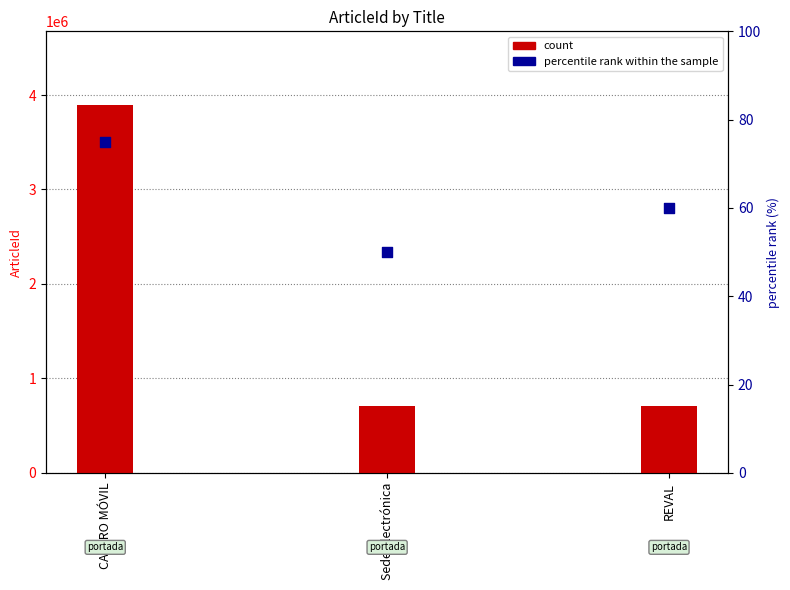

Which series has the largest Y range (max minus min)?

count